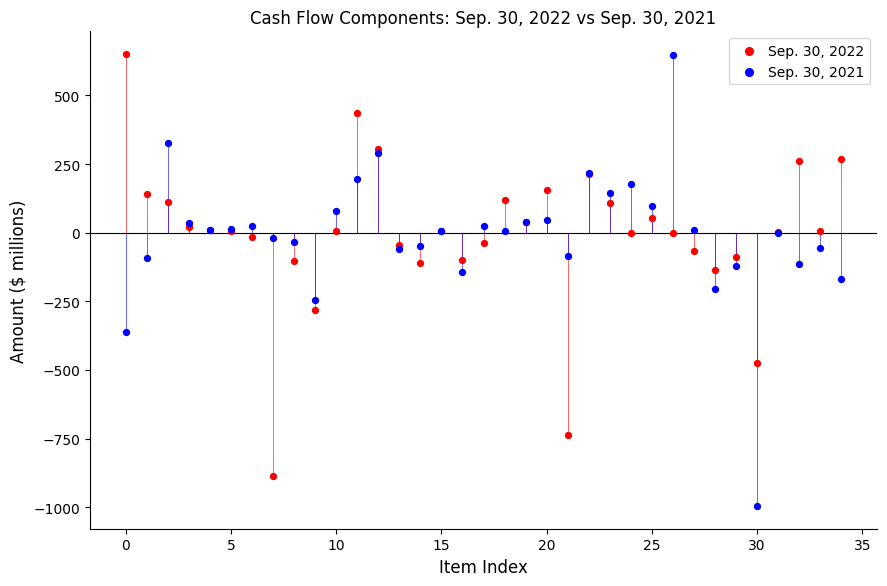

Which series has the largest Y range (max minus min)?

Sep. 30, 2021